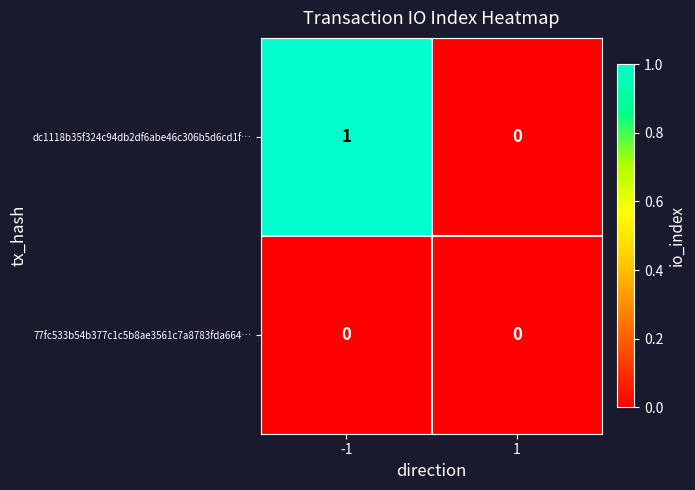

Rank the series by their maximum value, from lowest to highest.

77fc533b54b377c1c5b8ae3561c7a8783fda664…, dc1118b35f324c94db2df6abe46c306b5d6cd1f…